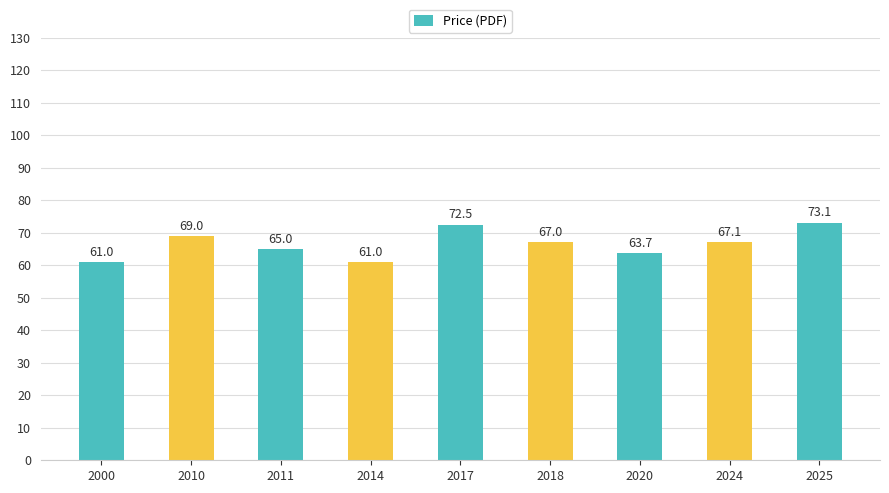

What is the ratio of the value at 2025 to the value at 2000?

1.2